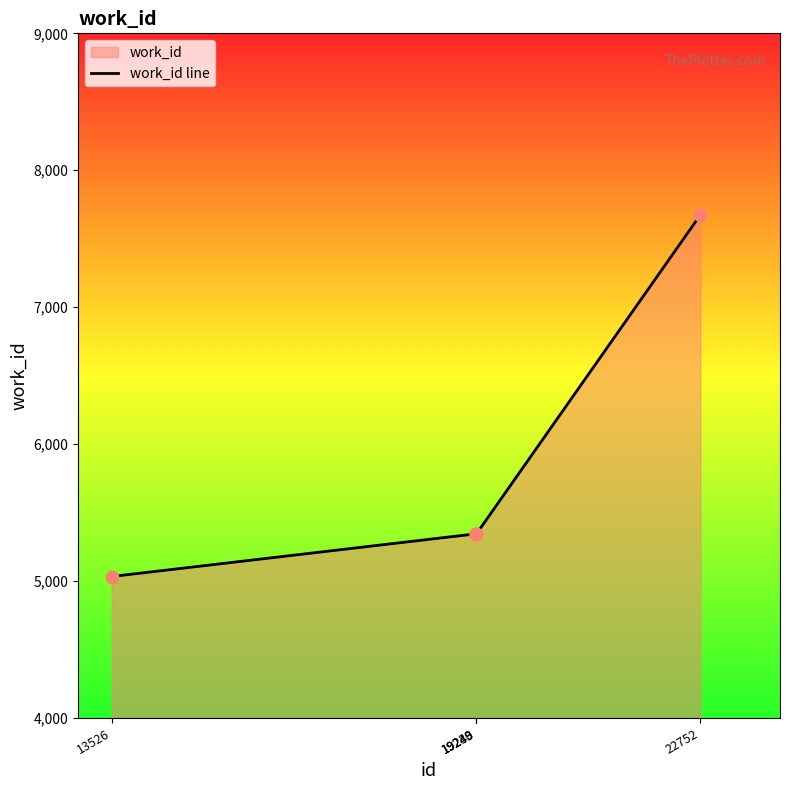

What is the change in value from 13526 to 19243?

+312